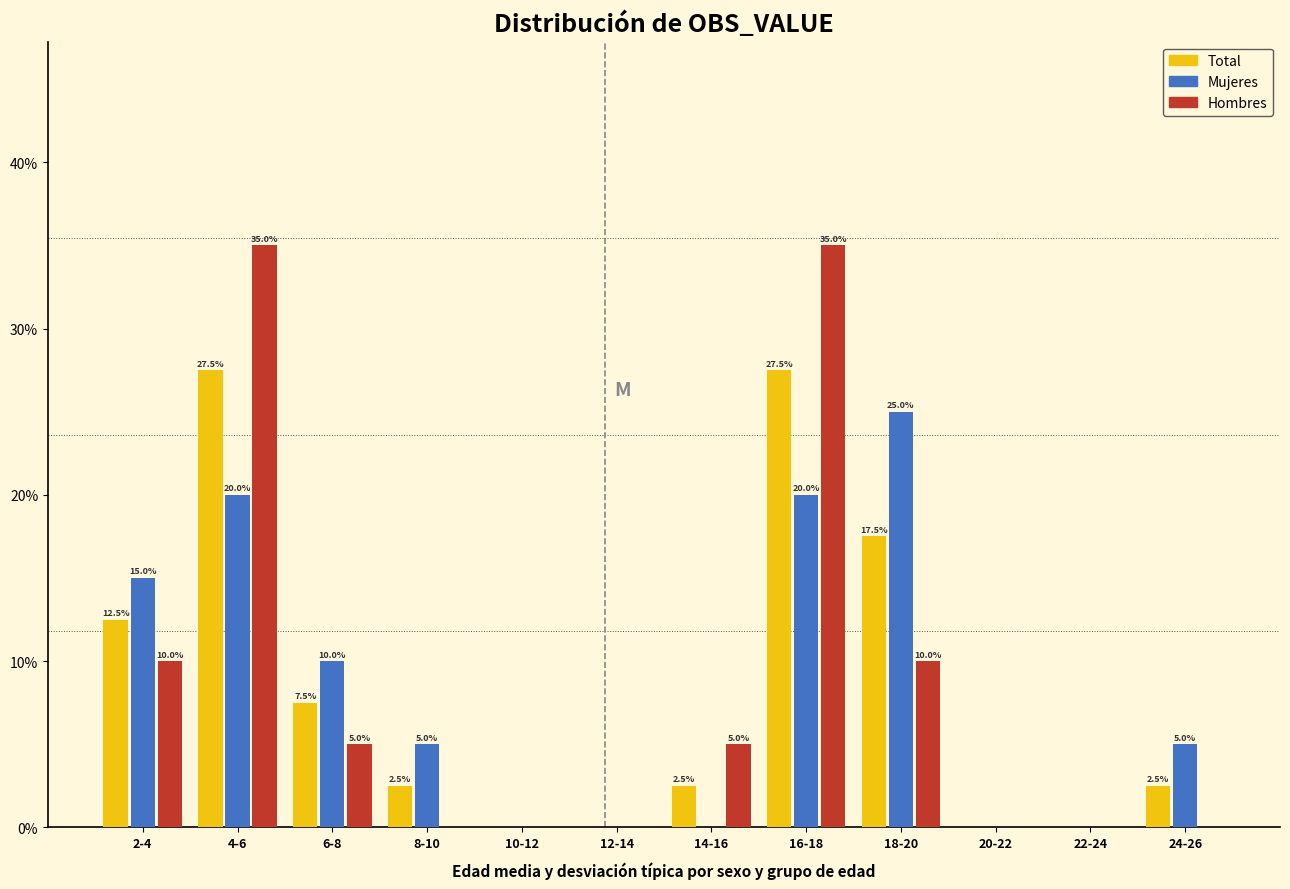

Reading right to left, what are all the values shown in this chart?

Total: 24-26=2.5	22-24=0.0	20-22=0.0	18-20=17.5	16-18=27.5	14-16=2.5	12-14=0.0	10-12=0.0	8-10=2.5	6-8=7.5	4-6=27.5	2-4=12.5
Mujeres: 24-26=5.0	22-24=0.0	20-22=0.0	18-20=25.0	16-18=20.0	14-16=0.0	12-14=0.0	10-12=0.0	8-10=5.0	6-8=10.0	4-6=20.0	2-4=15.0
Hombres: 24-26=0.0	22-24=0.0	20-22=0.0	18-20=10.0	16-18=35.0	14-16=5.0	12-14=0.0	10-12=0.0	8-10=0.0	6-8=5.0	4-6=35.0	2-4=10.0